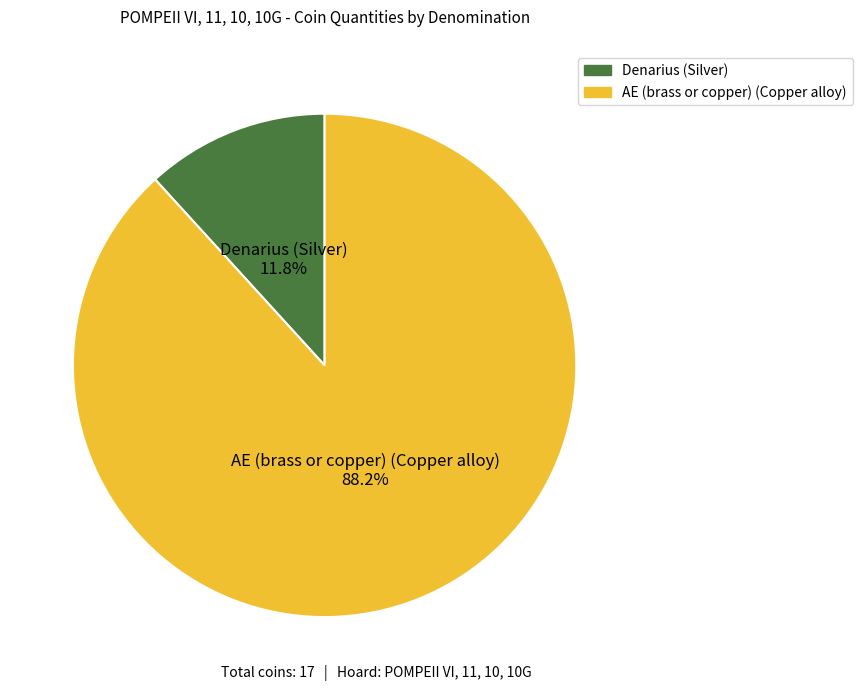

What is the majority slice?

AE (brass or copper) (Copper alloy)